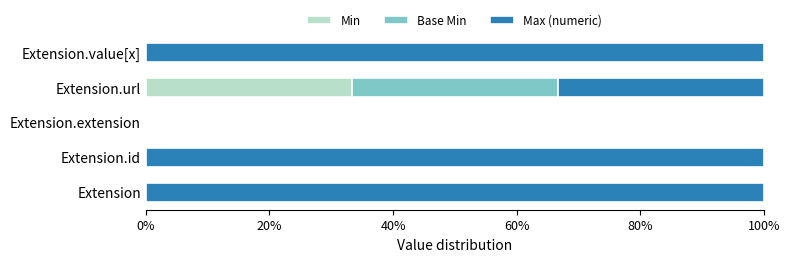

True or false: Min has a value of 0.0 at Extension.extension.

True